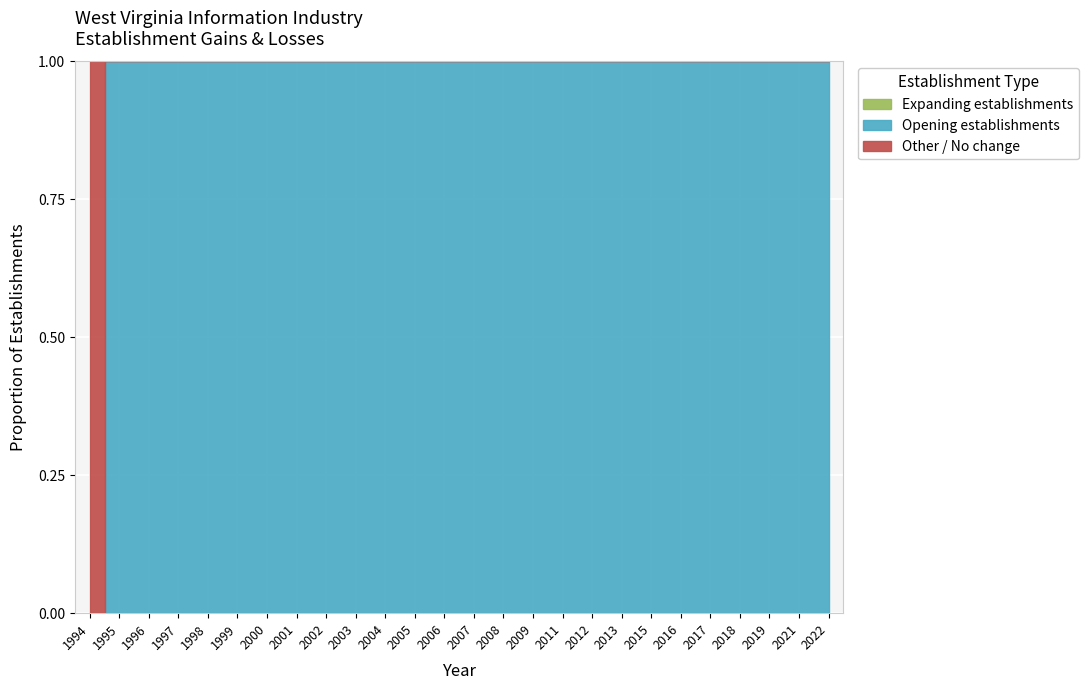

True or false: Total Establishments and Expanding establishments intersect in this chart.

False